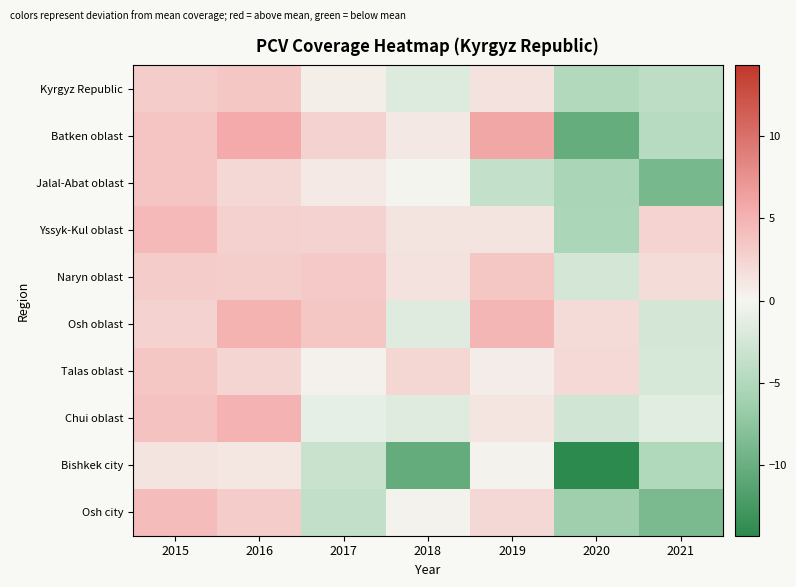

At which category is the sum across all series the highest?

2016